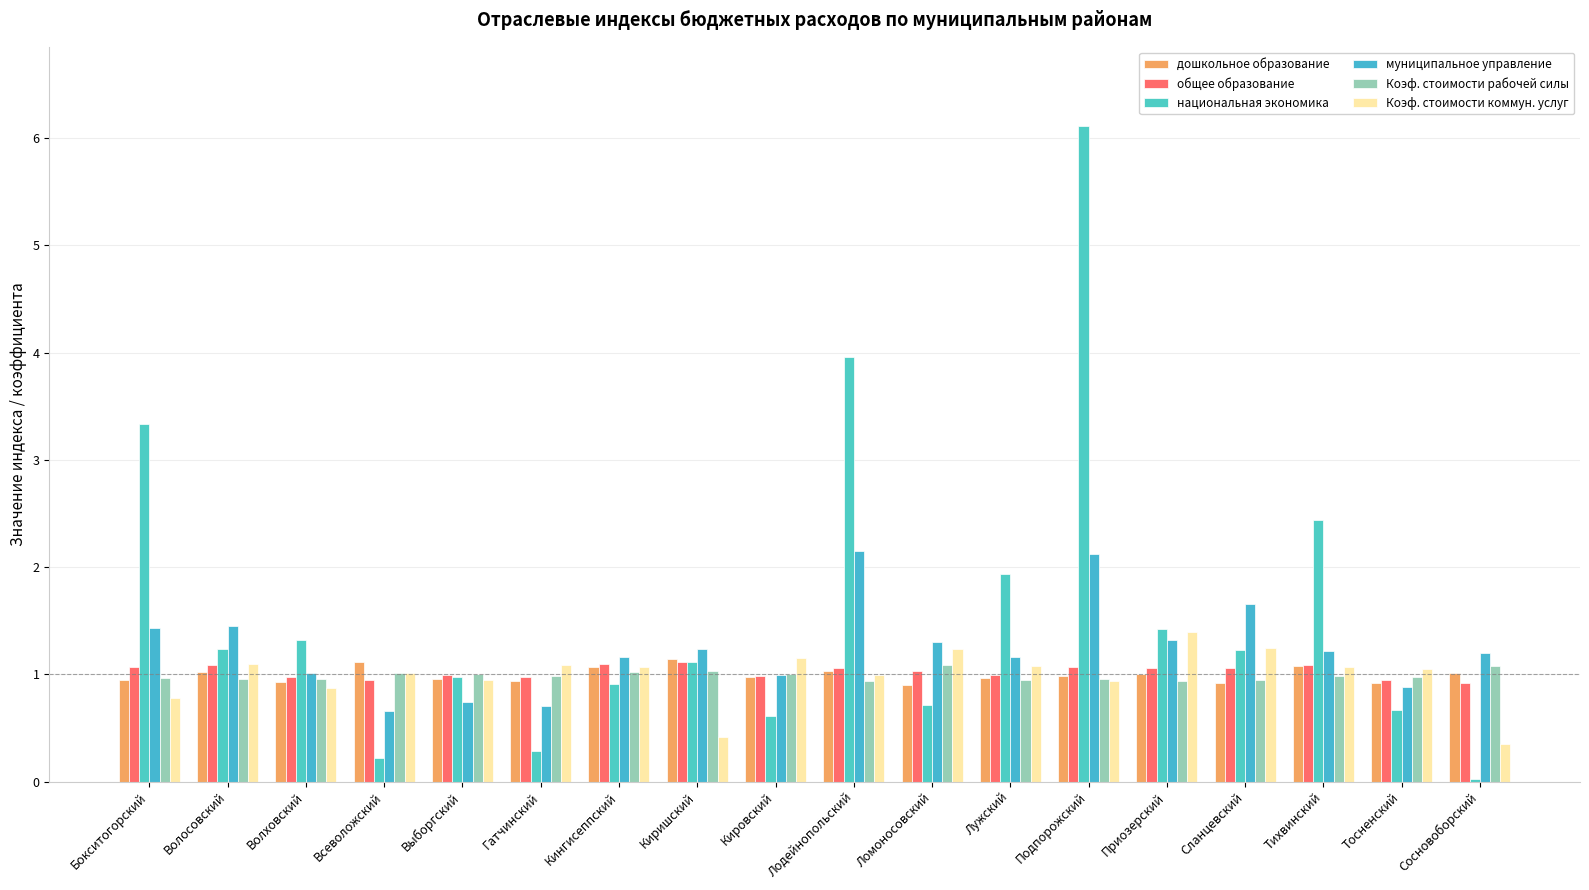

At which label is Коэф. стоимости коммун. услуг closest to 0?

Сосновоборский